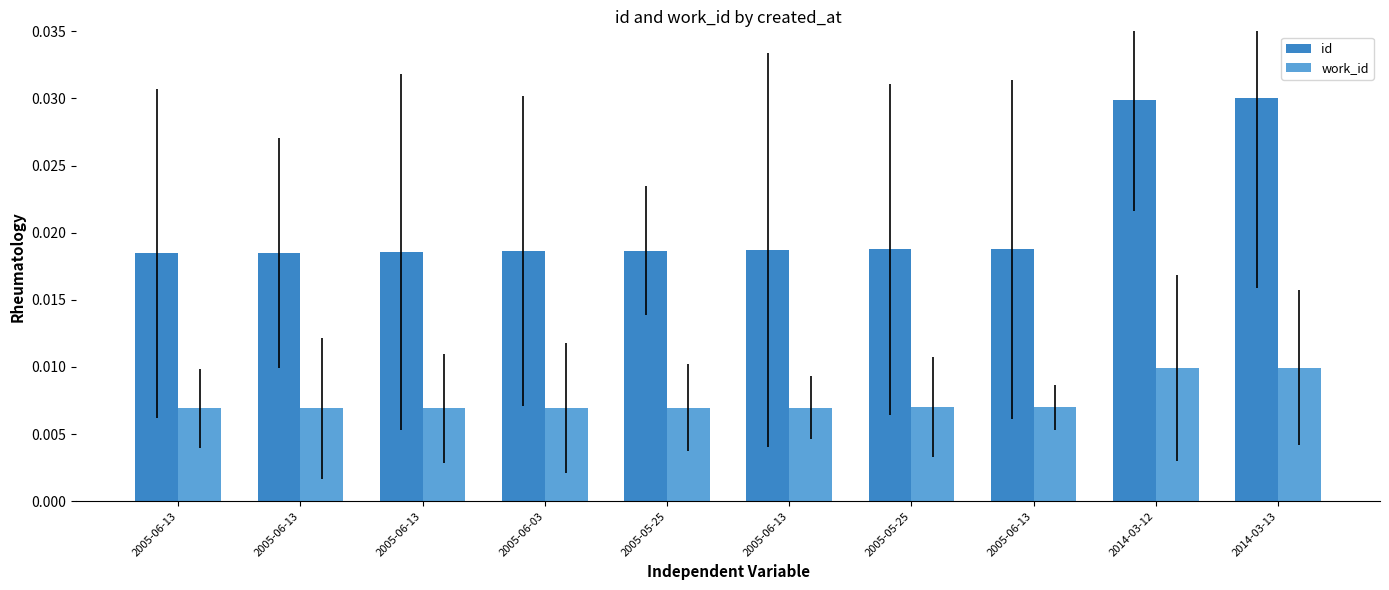

Rank the series by their maximum value, from lowest to highest.

work_id, id